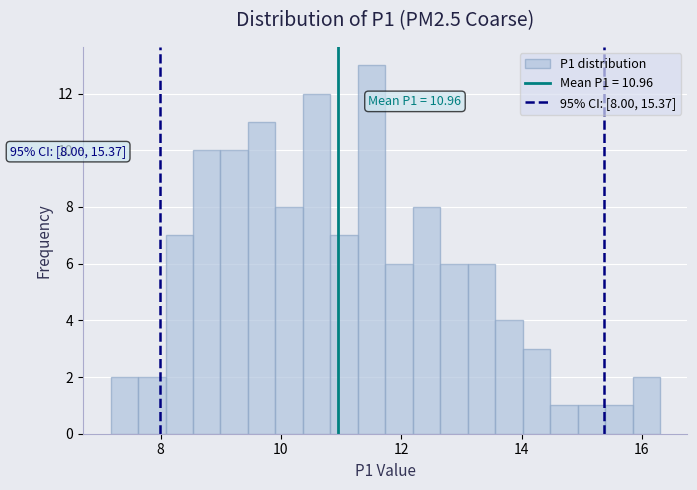

Read against the x-axis, roughly where is the centre of the tallest bar?

11.6